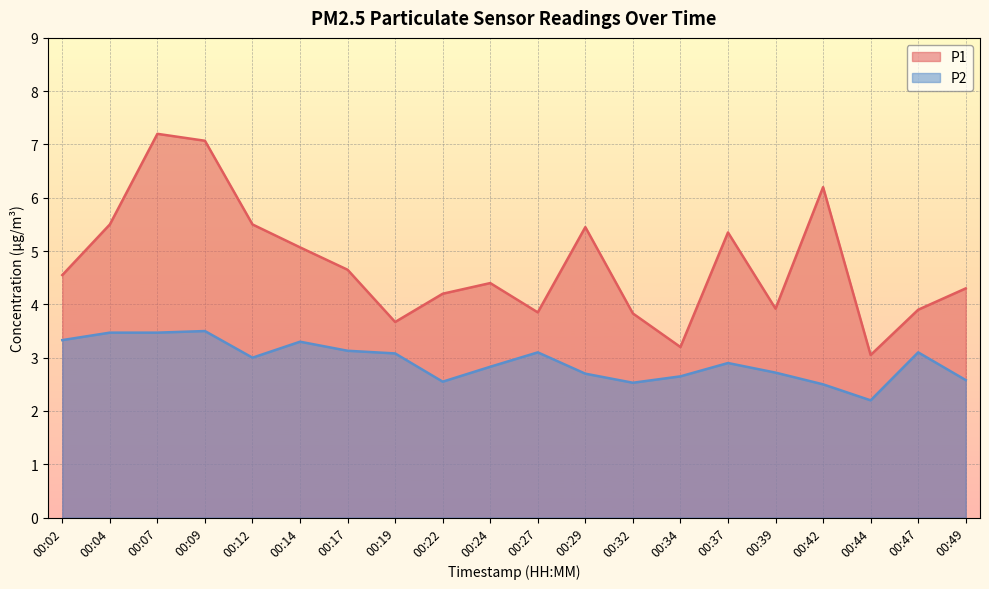

Is the value of P1 at 00:14 greater than the value of P2 at 00:09?

Yes